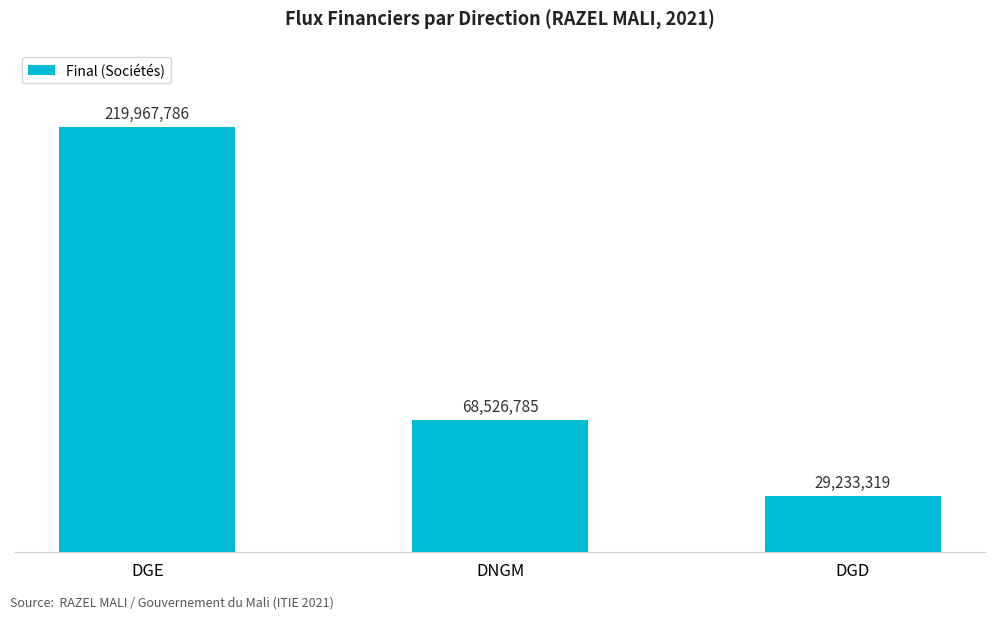

Does the chart contain any negative values?

No